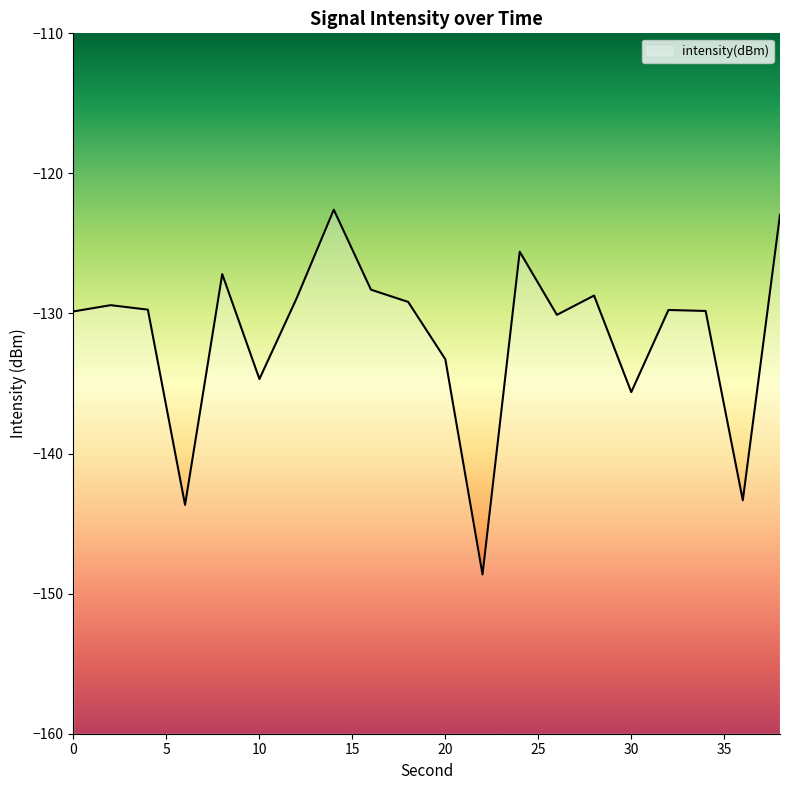

The value at 30 is -135.6. True or false?

True